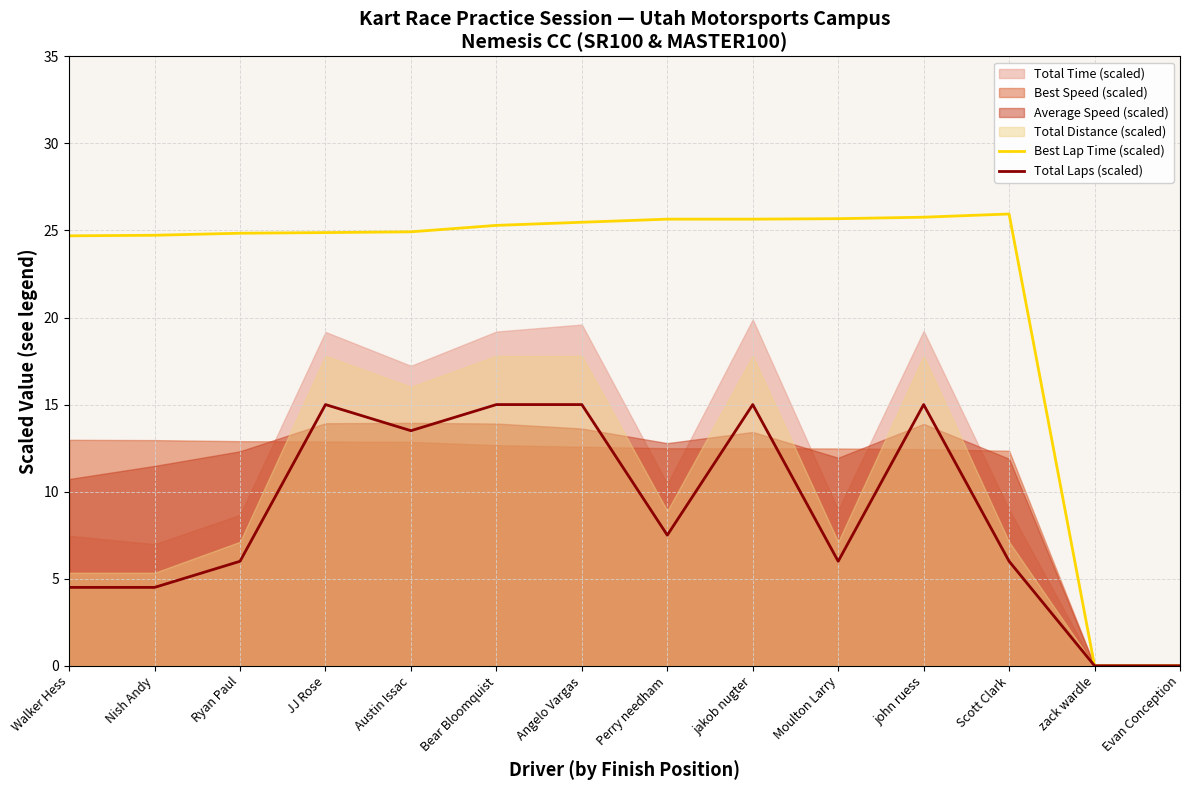

What is the difference between the second highest and minimum values in the Best Lap Time (scaled) series?

25.8